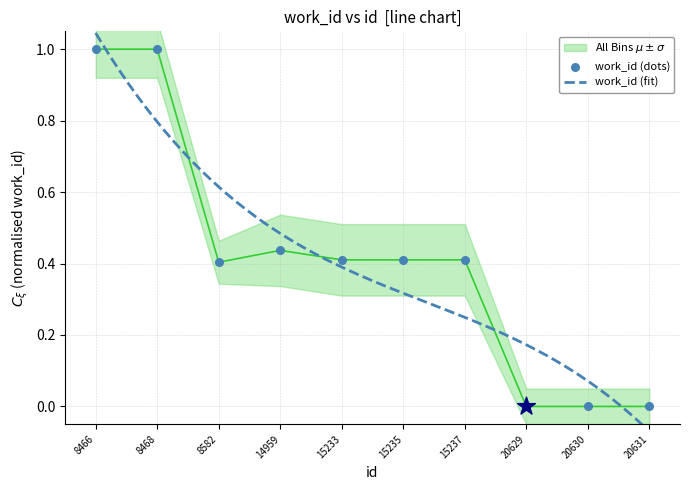

Which has a higher value, 8468 or 8466?

8468